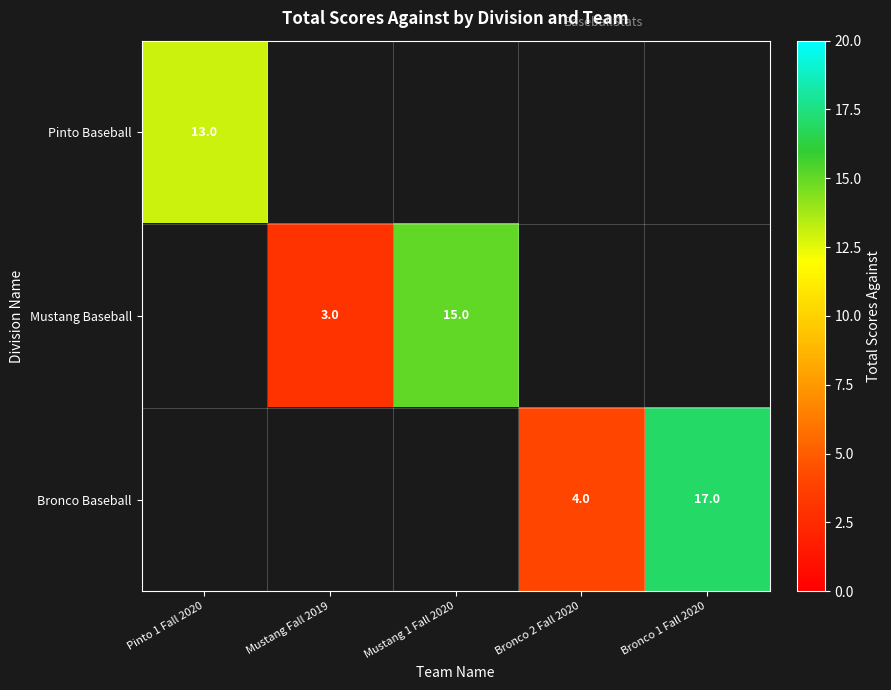

The value of Mustang Baseball at Mustang 1 Fall 2020 is 15. True or false?

True